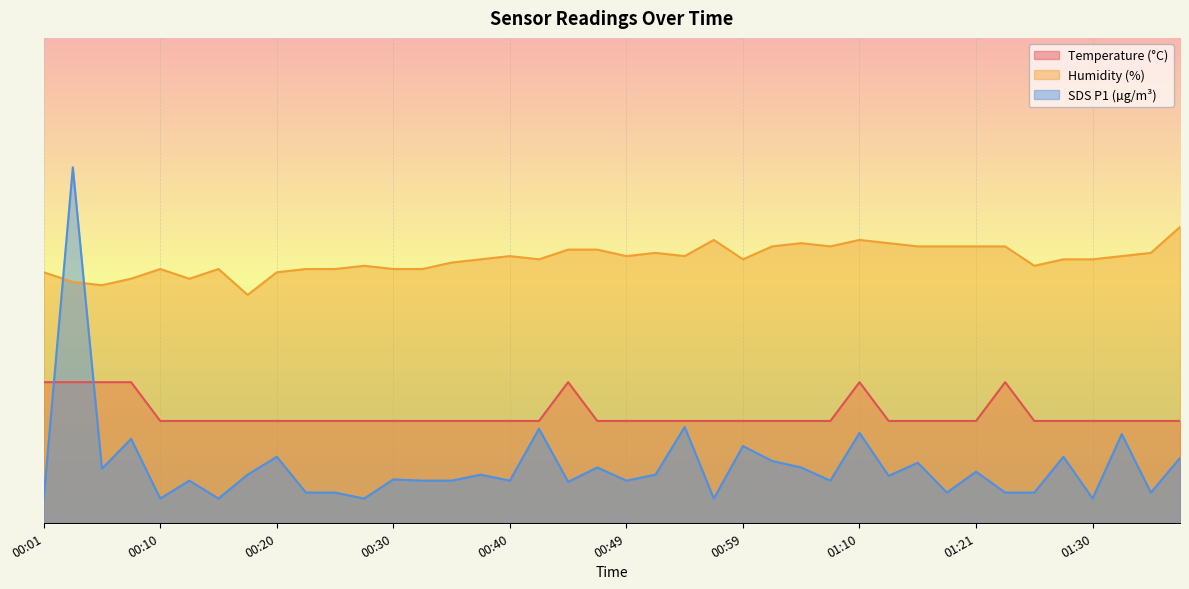

At which label does Humidity reach its peak?

01:38